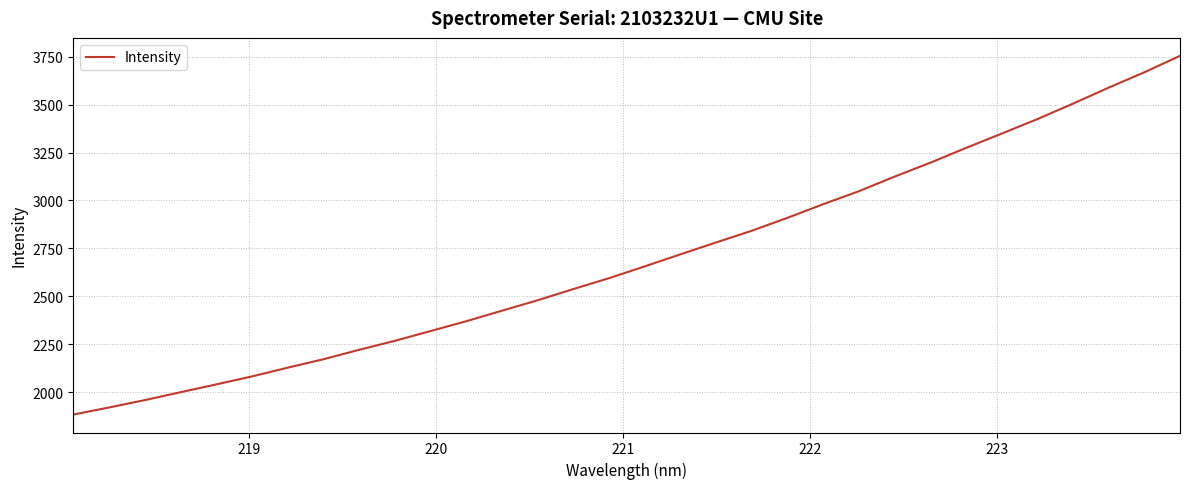

What is the minimum value shown in the chart?

1882.8